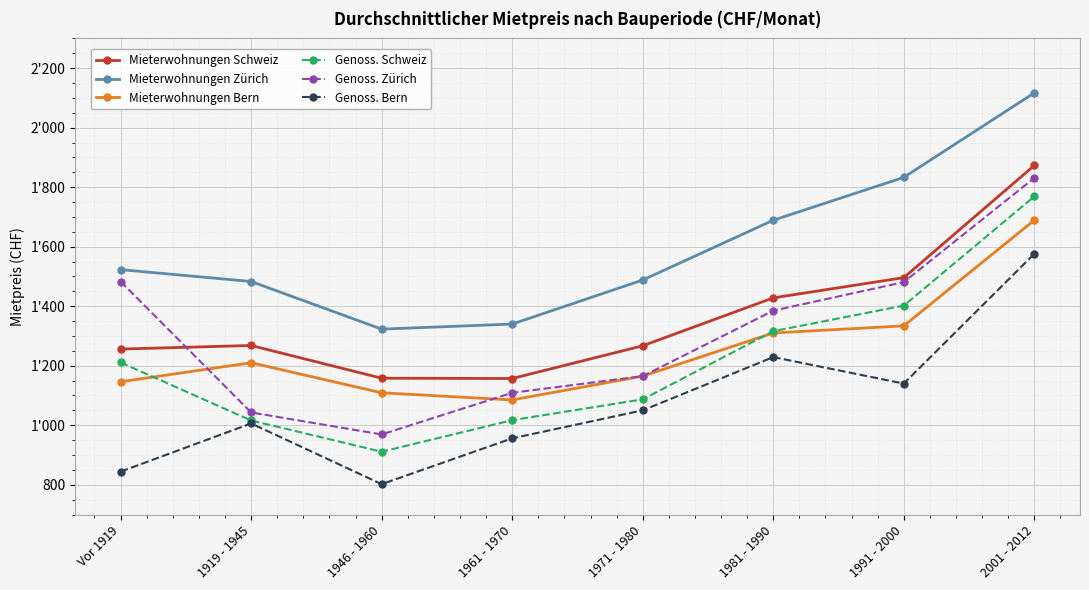

Reading left to right, list all the values displayed in this chart.

Mieterwohnungen Schweiz: Vor 1919=1256	1919 - 1945=1268	1946 - 1960=1158	1961 - 1970=1157	1971 - 1980=1267	1981 - 1990=1428	1991 - 2000=1496	2001 - 2012=1873
Mieterwohnungen Zürich: Vor 1919=1523	1919 - 1945=1483	1946 - 1960=1323	1961 - 1970=1340	1971 - 1980=1488	1981 - 1990=1689	1991 - 2000=1833	2001 - 2012=2117
Mieterwohnungen Bern: Vor 1919=1146	1919 - 1945=1210	1946 - 1960=1109	1961 - 1970=1085	1971 - 1980=1165	1981 - 1990=1310	1991 - 2000=1334	2001 - 2012=1689
Genoss. Schweiz: Vor 1919=1211	1919 - 1945=1016	1946 - 1960=911	1961 - 1970=1017	1971 - 1980=1087	1981 - 1990=1316	1991 - 2000=1402	2001 - 2012=1769
Genoss. Zürich: Vor 1919=1483	1919 - 1945=1043	1946 - 1960=969	1961 - 1970=1109	1971 - 1980=1165	1981 - 1990=1385	1991 - 2000=1481	2001 - 2012=1831
Genoss. Bern: Vor 1919=844	1919 - 1945=1006	1946 - 1960=802	1961 - 1970=956	1971 - 1980=1050	1981 - 1990=1229	1991 - 2000=1140	2001 - 2012=1576